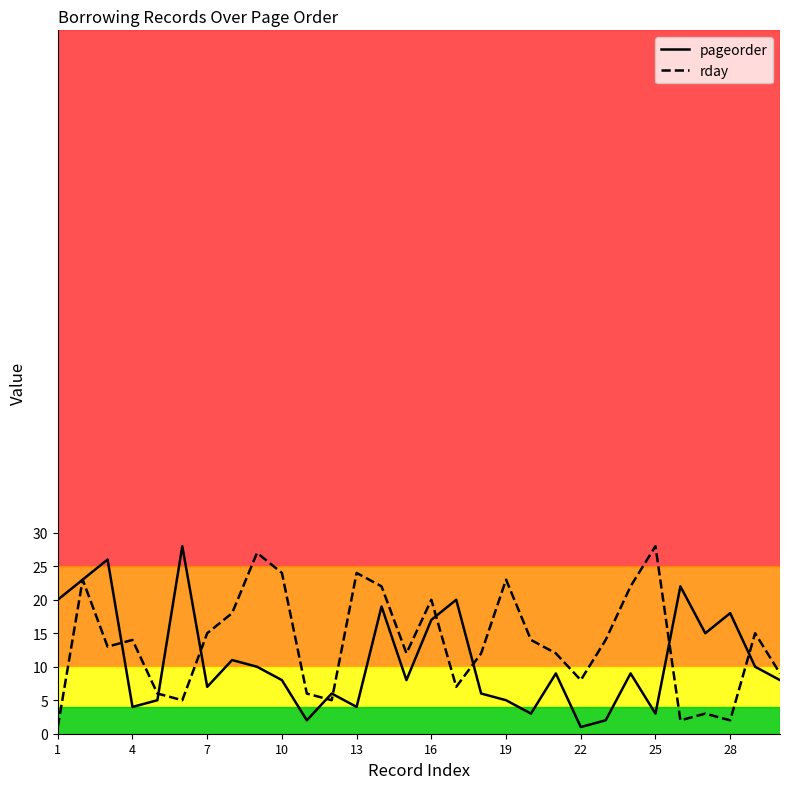

The value of pageorder at 19 is 5. True or false?

True